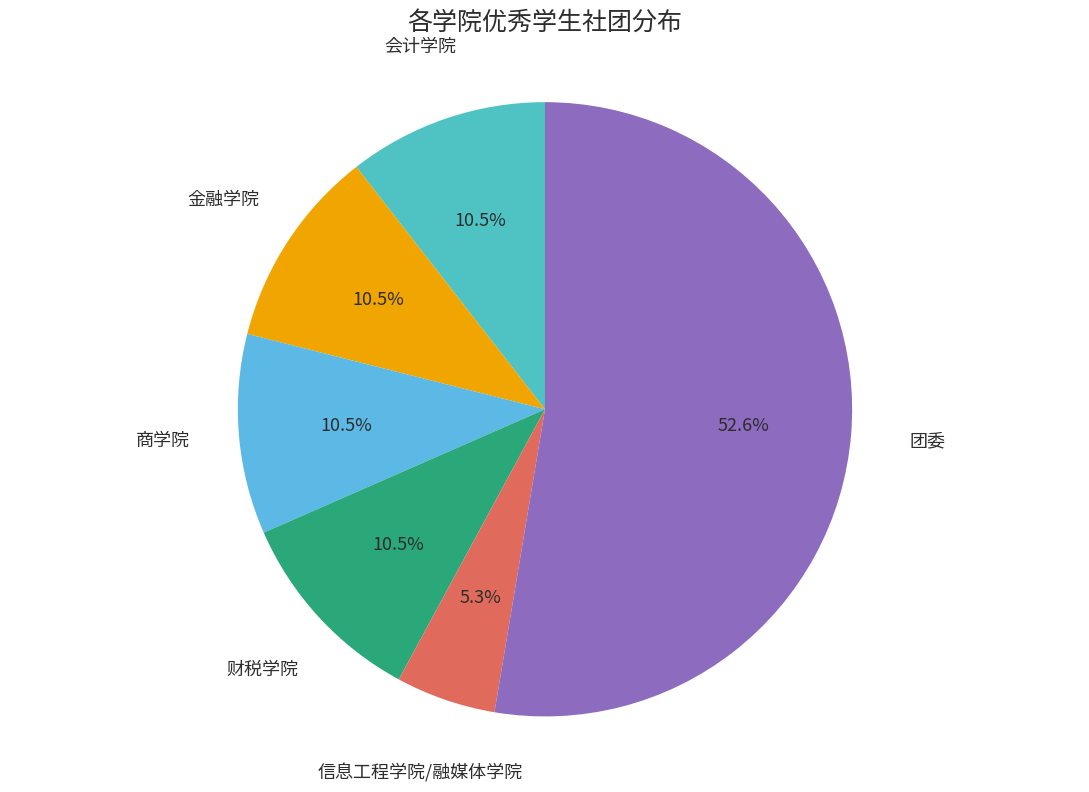

Which slice represents more than half of the pie?

团委